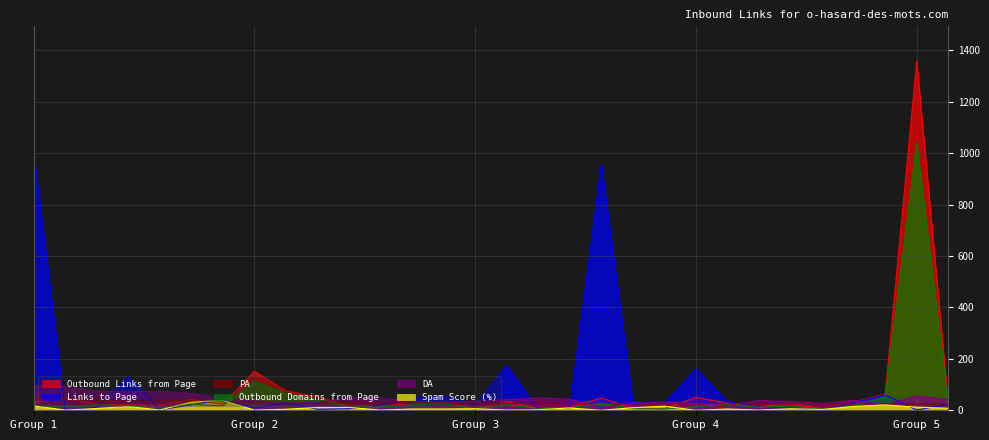

How many lines are shown in the chart?

6